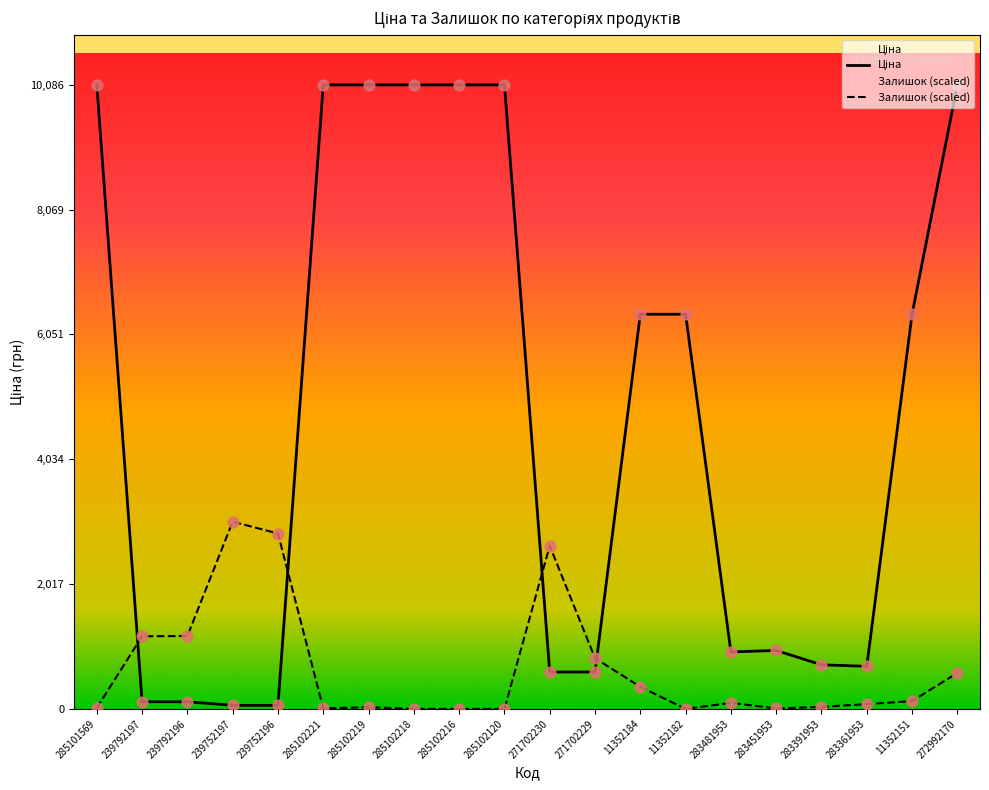

Which series reaches the minimum Y coordinate?

Залишок (scaled)